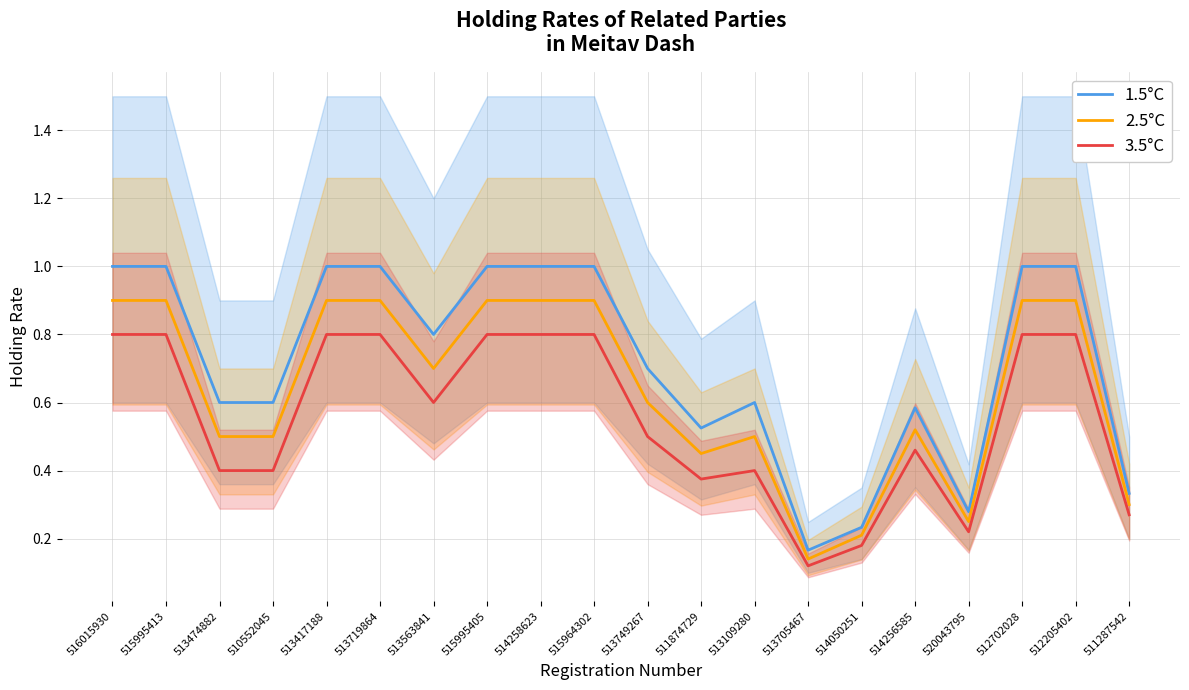

What is the sum of all 3.5°C values?

11.1